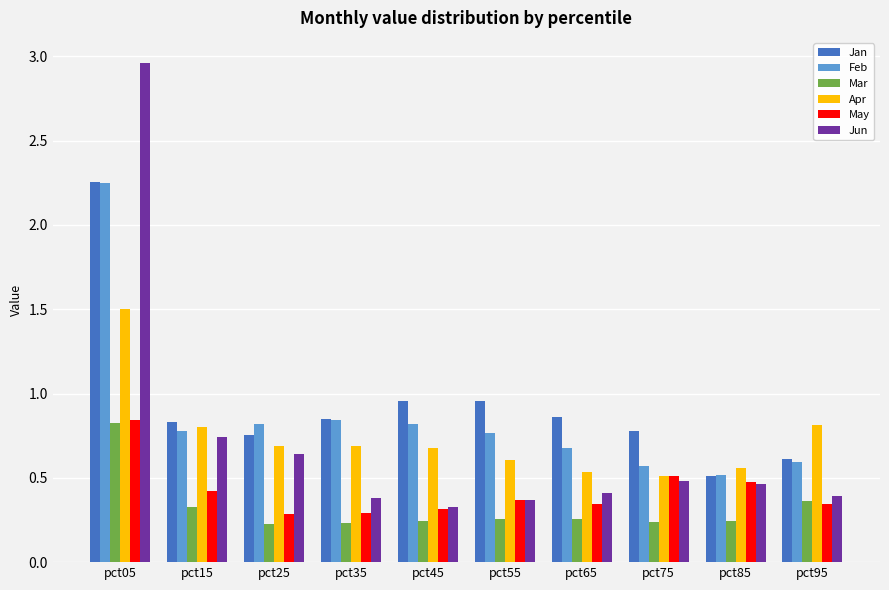

What is the total value across all series at pct55?

3.3